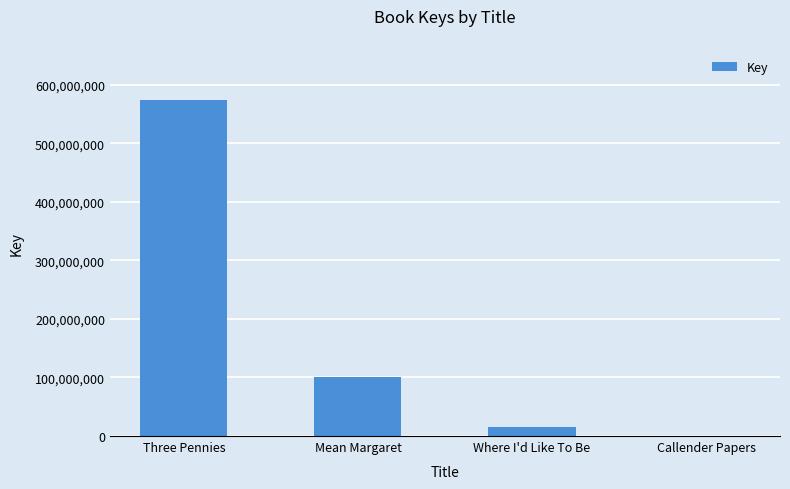

Are the bars grouped side by side (vs. stacked)?

No